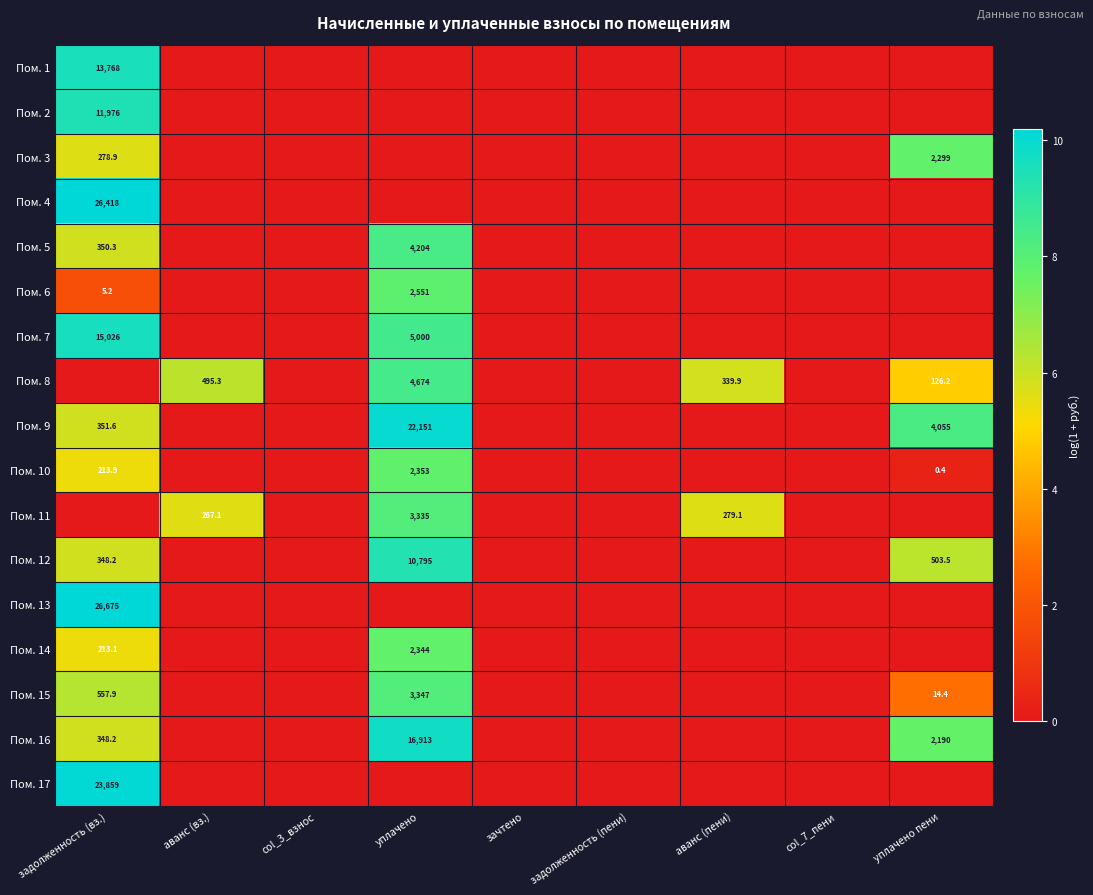

The Пом. 1 series shows 13768.0 at задолженность (вз.). True or false?

True